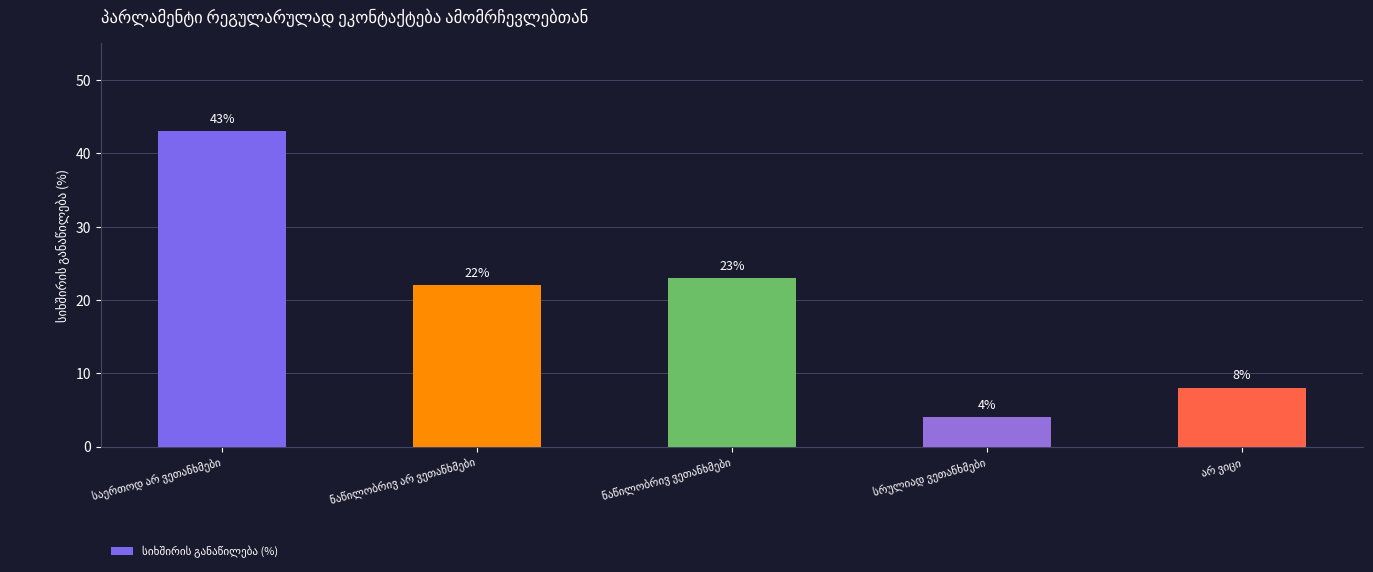

What is the difference between the maximum and minimum values?

39